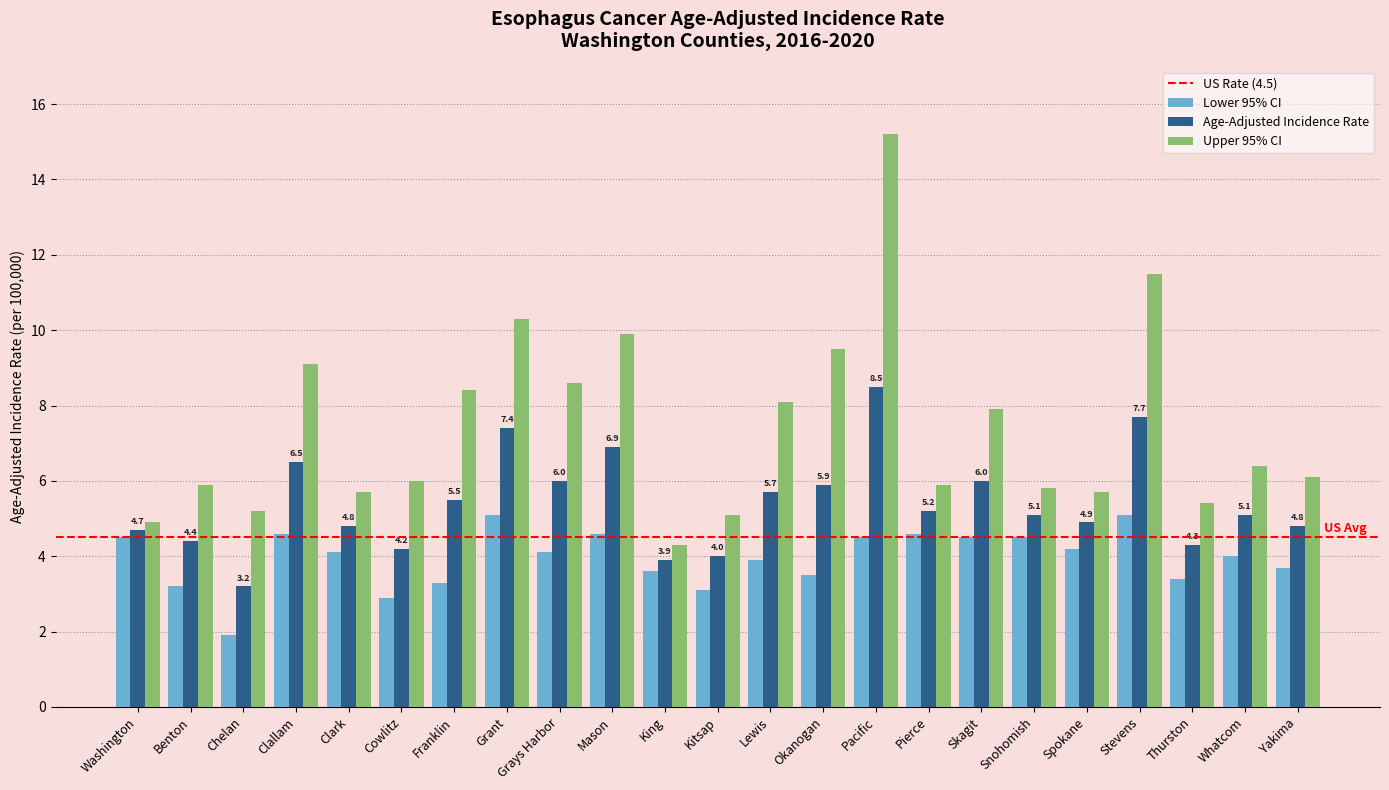

The value of Age-Adjusted Incidence Rate at Mason is 10.7. True or false?

False